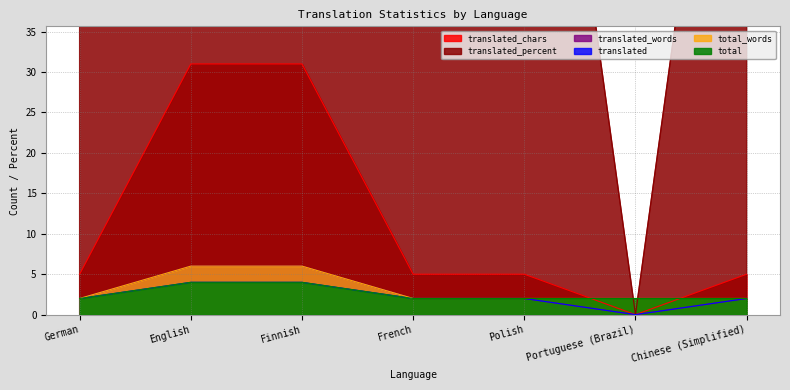

How many lines are shown in the chart?

6